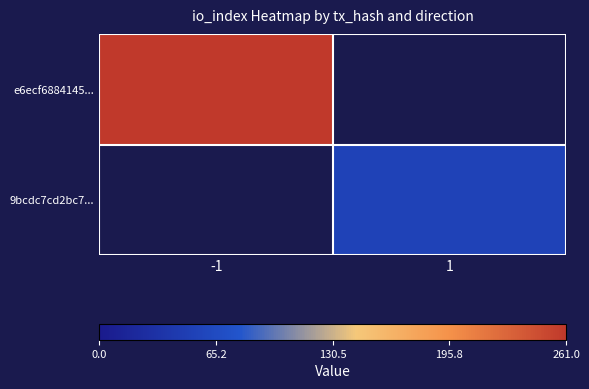

Which series has the largest range (max minus min)?

e6ecf6884145...